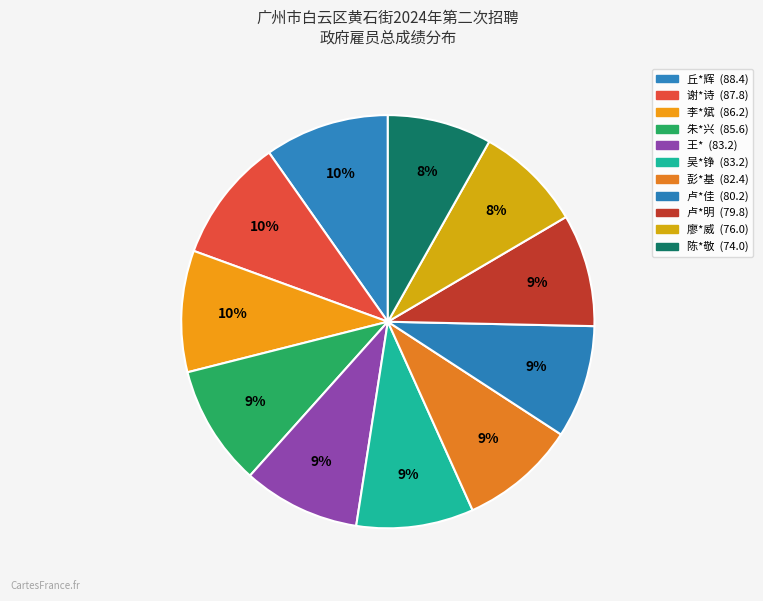

How many slices are in this pie chart?

11